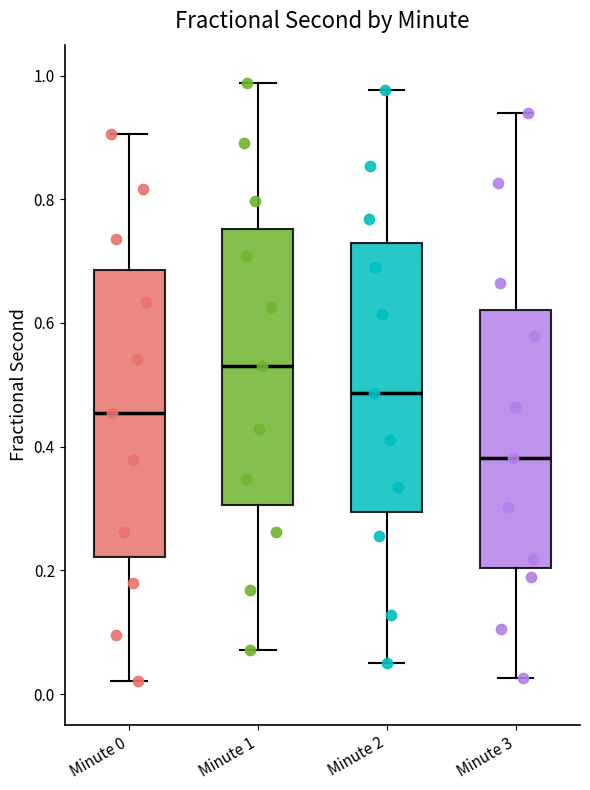

Reading left to right, read every box against the y-axis: the position of its median line, the range the box covers, and the ends of its whiskers. The values are not printed on the chart, so give them approximately, as read against the axis.

Minute 0: median 0.46, box 0.22 to 0.68, whiskers 0.02 to 0.90
Minute 1: median 0.54, box 0.30 to 0.76, whiskers 0.08 to 0.98
Minute 2: median 0.48, box 0.30 to 0.72, whiskers 0.06 to 0.98
Minute 3: median 0.38, box 0.20 to 0.62, whiskers 0.02 to 0.94